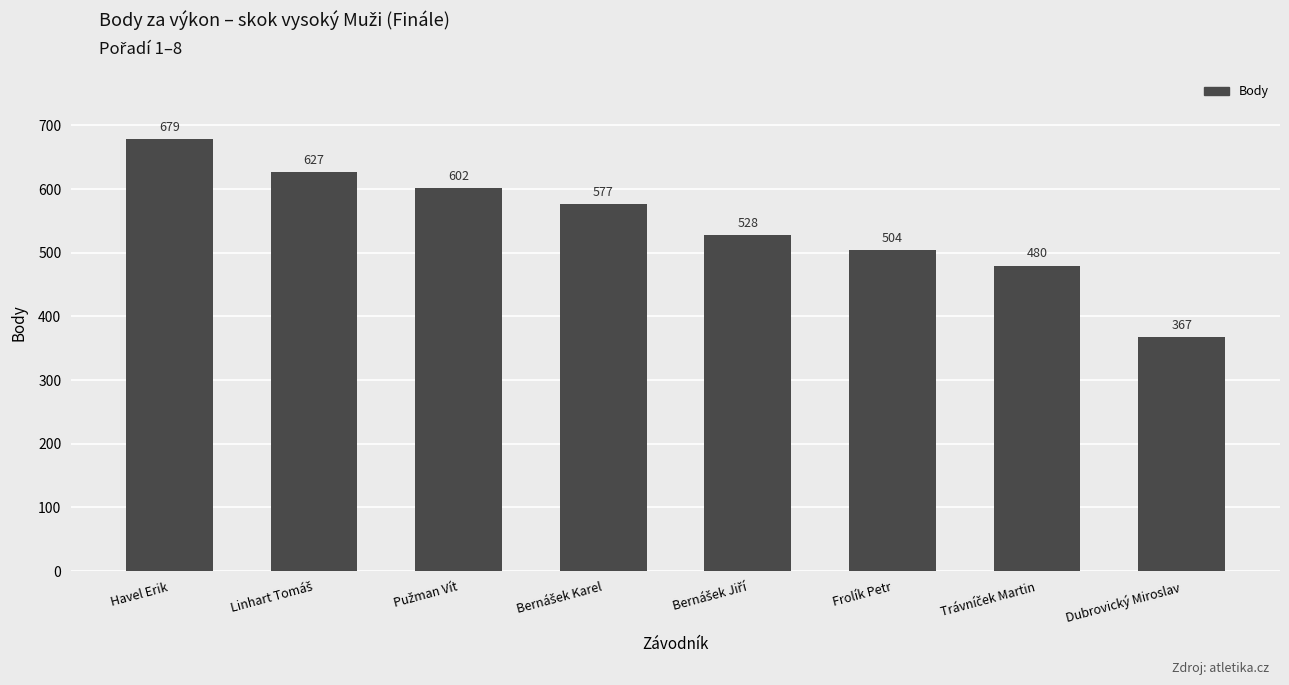

Which category has the lowest value across all series?

Dubrovický Miroslav